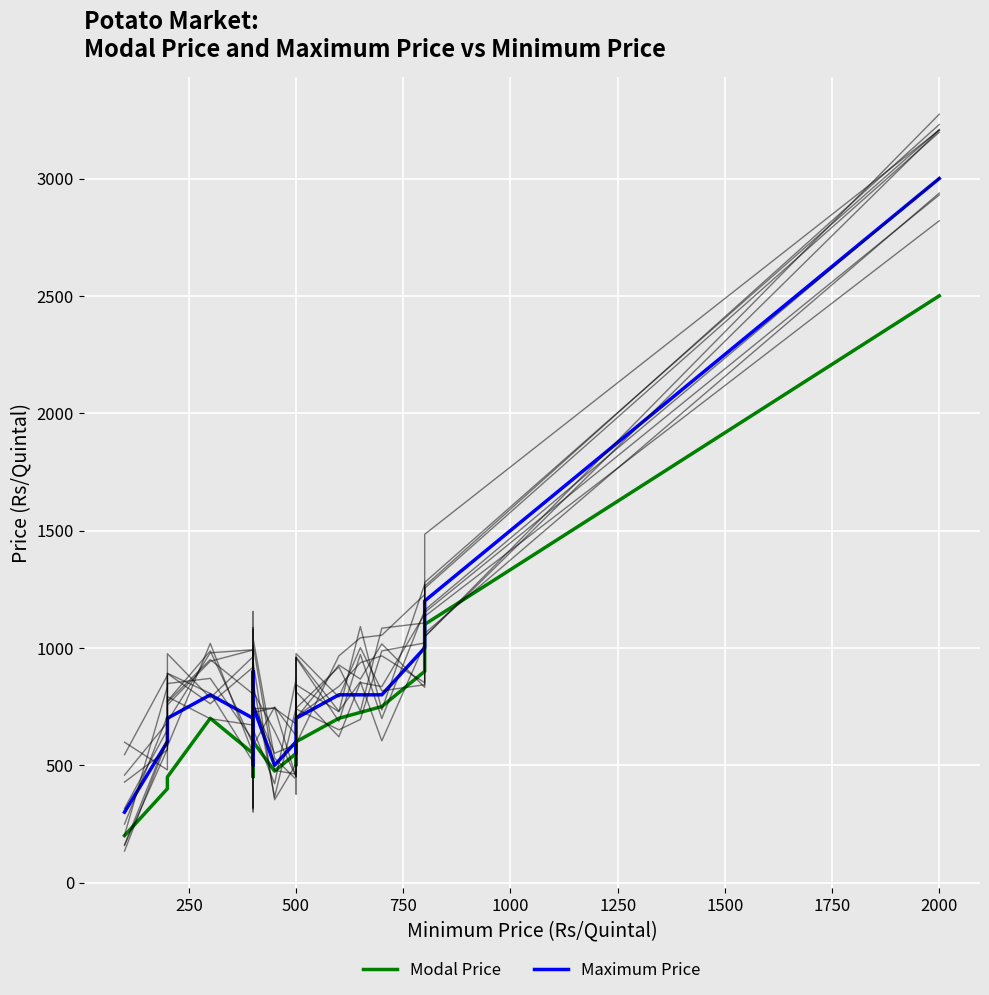

Reading right to left, transcribe all the data shown in this chart.

Modal Price: 2500	1100	900	750	725	700	600	600	500	550	475	600	450	700	600	550	700	450	400	200
Maximum Price: 3000	1200	1000	800	800	800	700	700	550	600	500	750	500	900	700	700	800	700	600	300